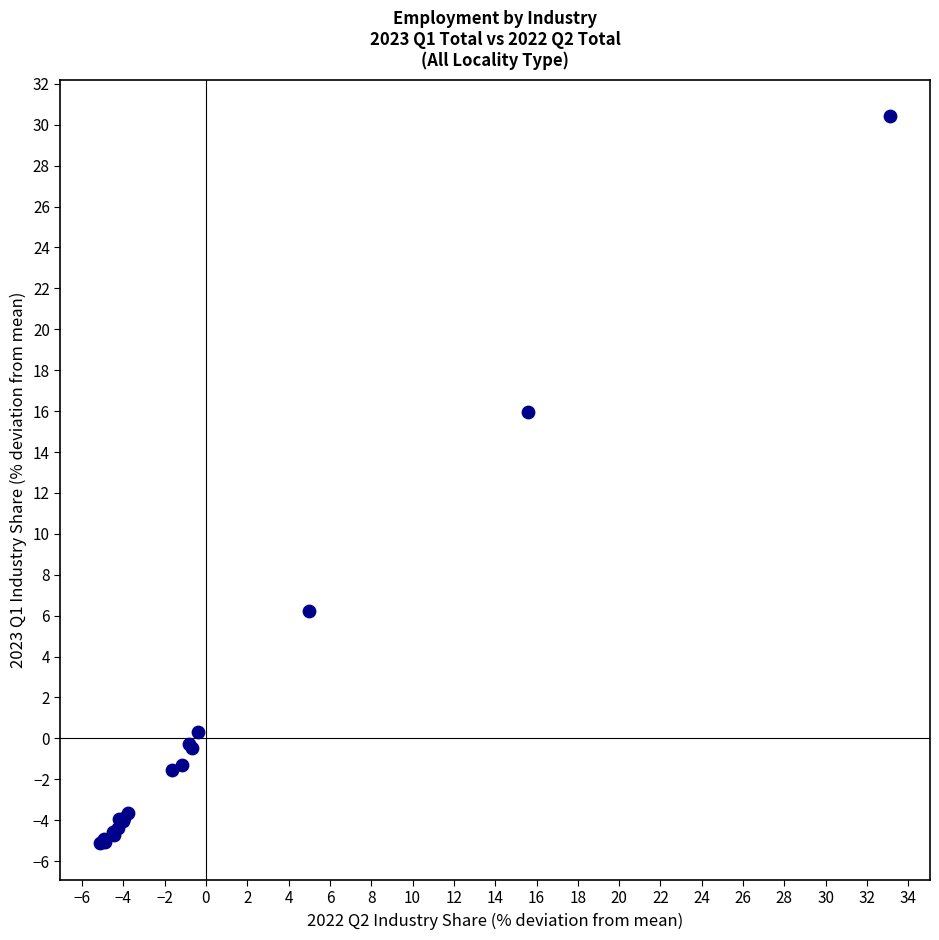

What Y value in the scatter plot is closest to 12?

16.0